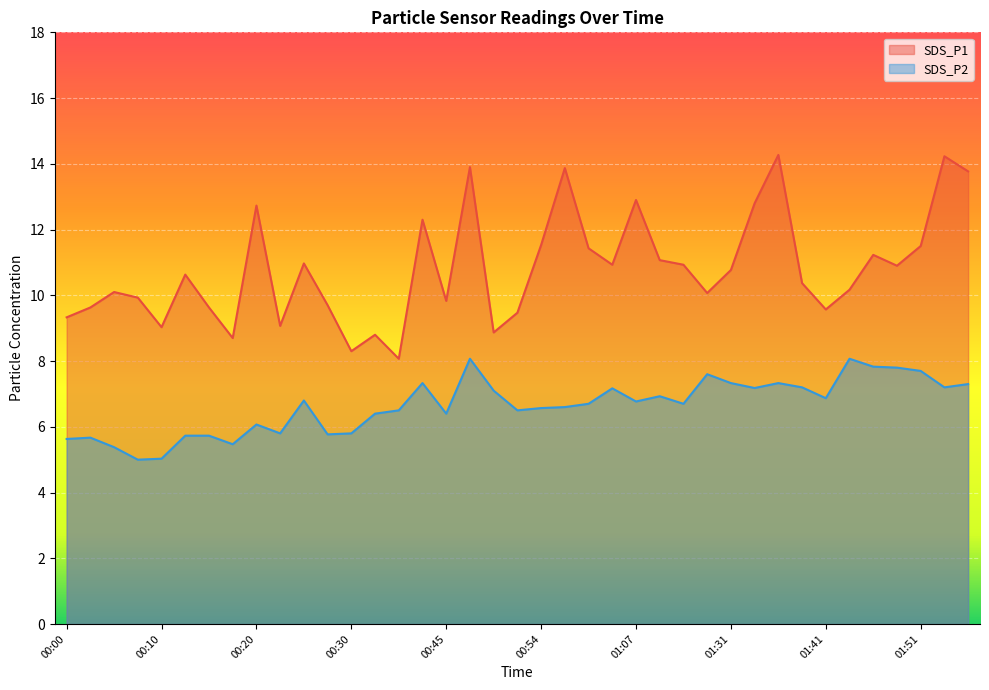

Reading left to right, what are all the values shown in this chart?

SDS_P1: 9.3	9.6	10.1	9.9	9.0	10.6	9.6	8.7	12.7	9.1	11.0	9.7	8.3	8.8	8.1	12.3	9.8	13.9	8.9	9.5	11.5	13.9	11.4	10.9	12.9	11.1	10.9	10.1	10.8	12.8	14.3	10.4	9.6	10.2	11.2	10.9	11.5	14.2	13.8
SDS_P2: 5.6	5.7	5.4	5.0	5.0	5.7	5.7	5.5	6.1	5.8	6.8	5.8	5.8	6.4	6.5	7.3	6.4	8.1	7.1	6.5	6.6	6.6	6.7	7.2	6.8	6.9	6.7	7.6	7.3	7.2	7.3	7.2	6.9	8.1	7.8	7.8	7.7	7.2	7.3